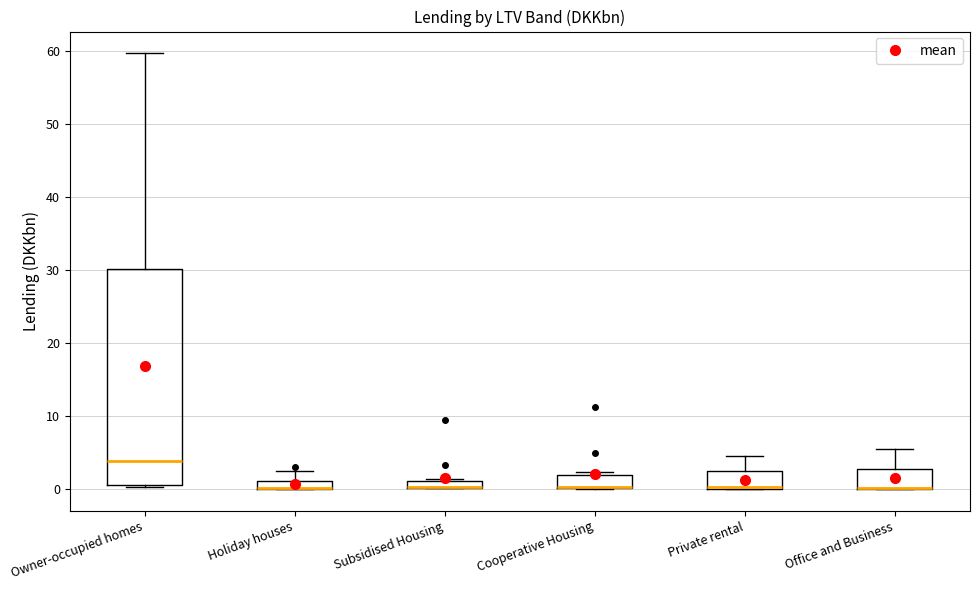

Where is the upper edge of the box for Subsidised Housing on the y-axis? The values are not printed on the chart, so give them approximately, as read against the axis.

1